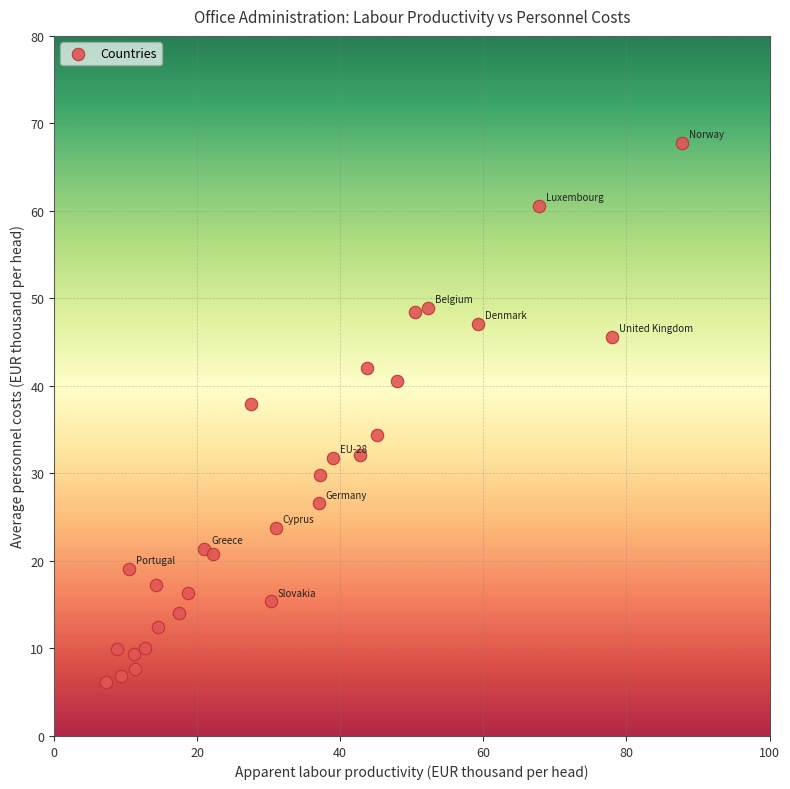

What is the range of X values (max minus min)?

80.5